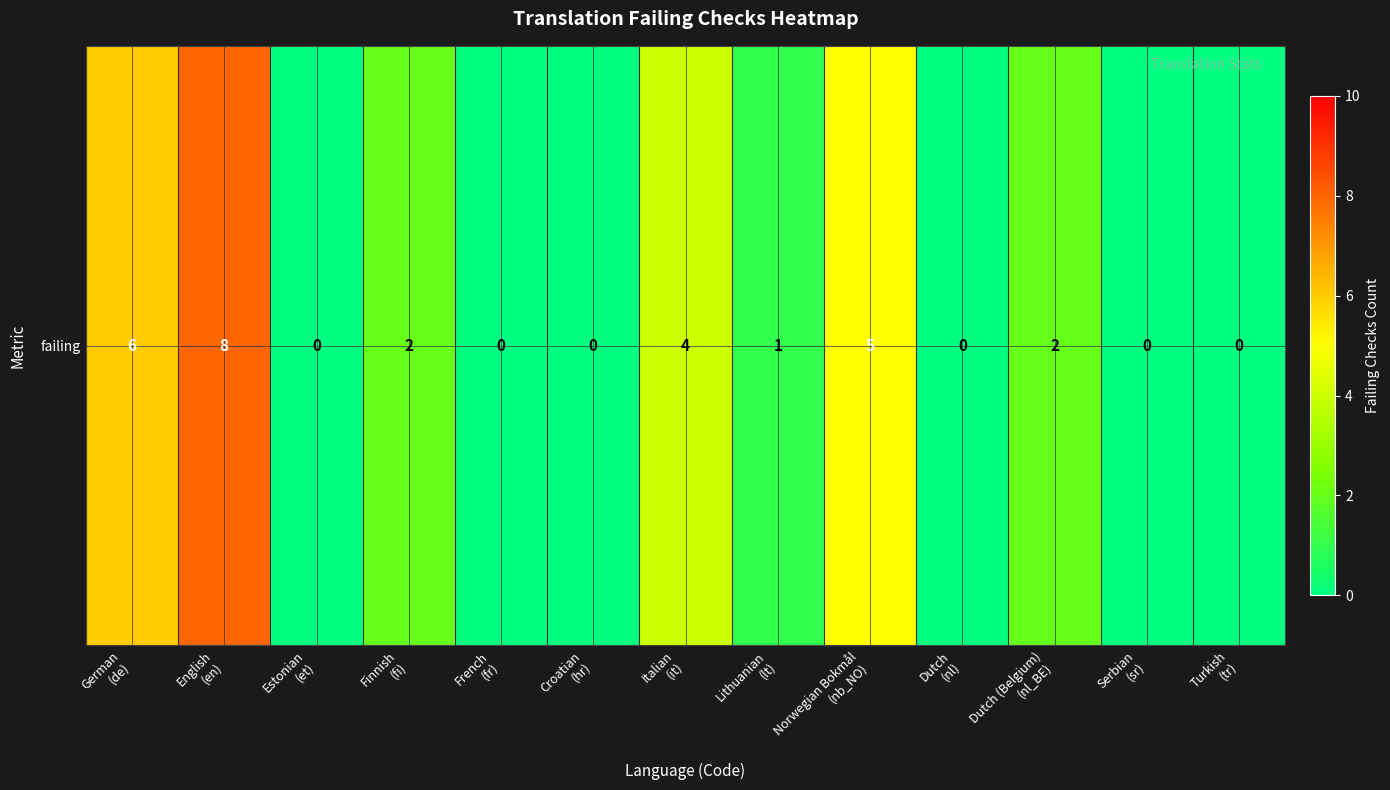

Rank the categories by value from highest to lowest.

English
(en), German
(de), Norwegian Bokmål
(nb_NO), Italian
(it), Finnish
(fi), Dutch (Belgium)
(nl_BE), Lithuanian
(lt), Estonian
(et), French
(fr), Croatian
(hr), Dutch
(nl), Serbian
(sr), Turkish
(tr)